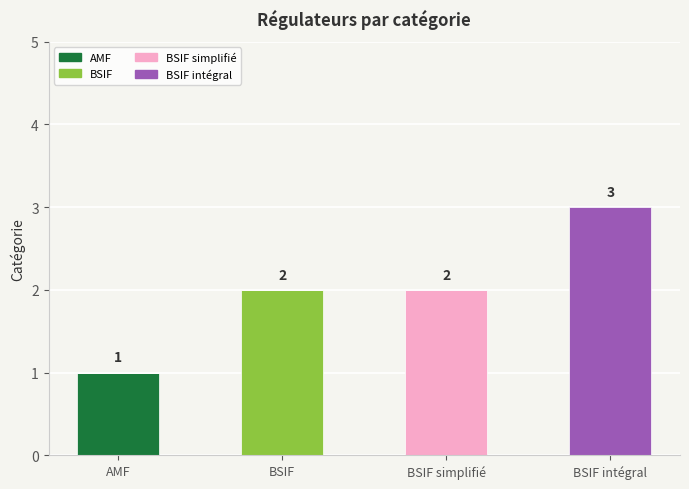

At which category is the sum across all series the highest?

BSIF intégral